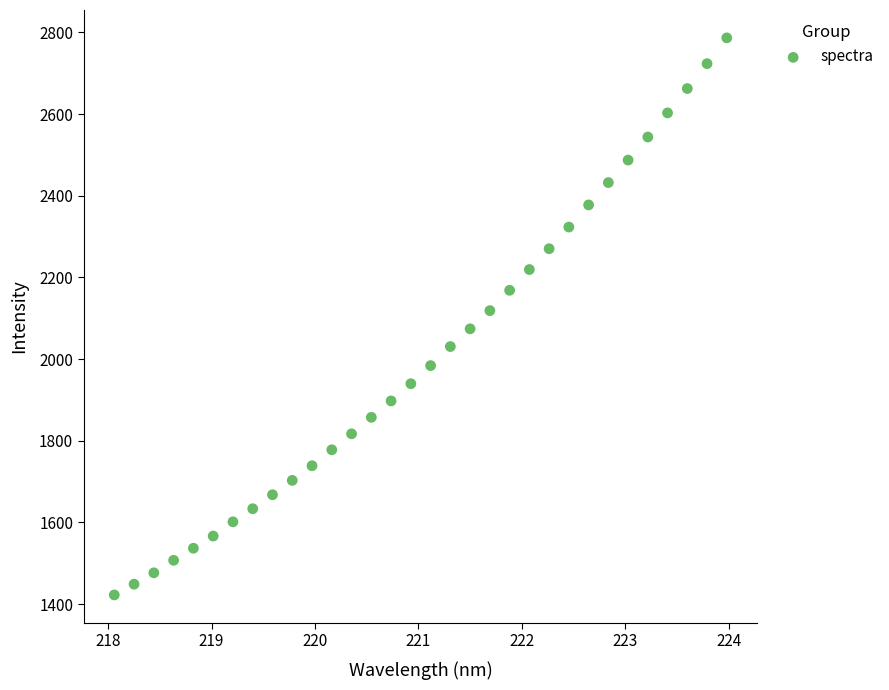

What is the range of Y values (max minus min)?

1363.9